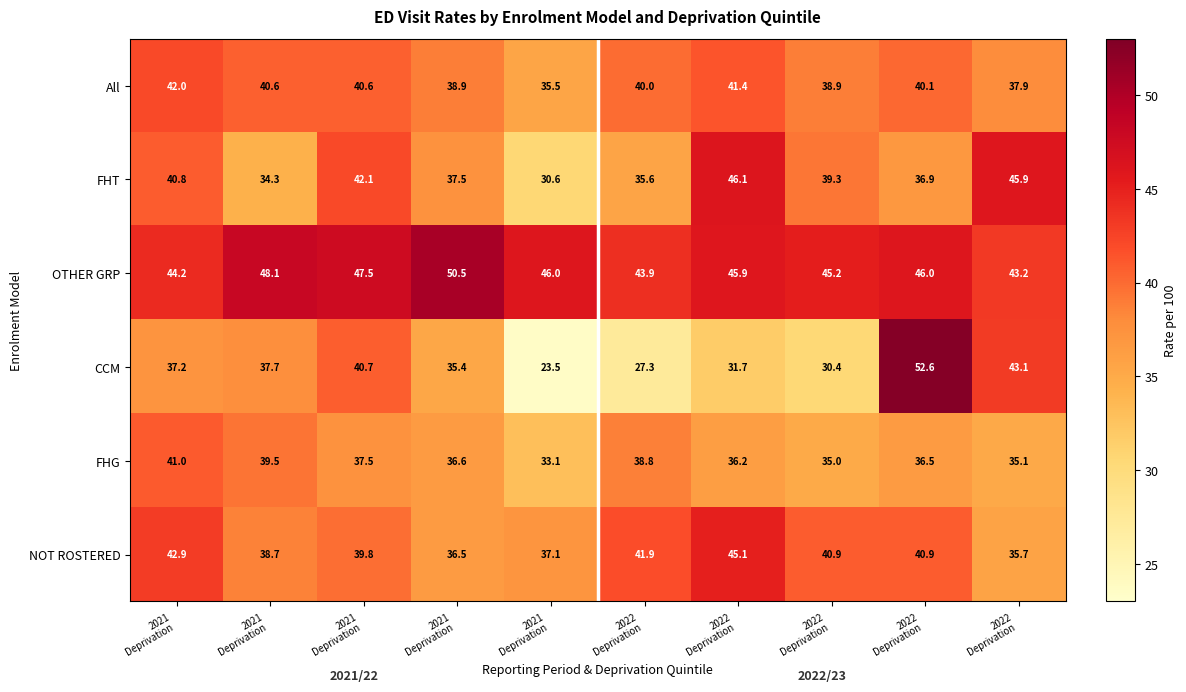

What is the total value across all series at 2022
Deprivation ?

227.3